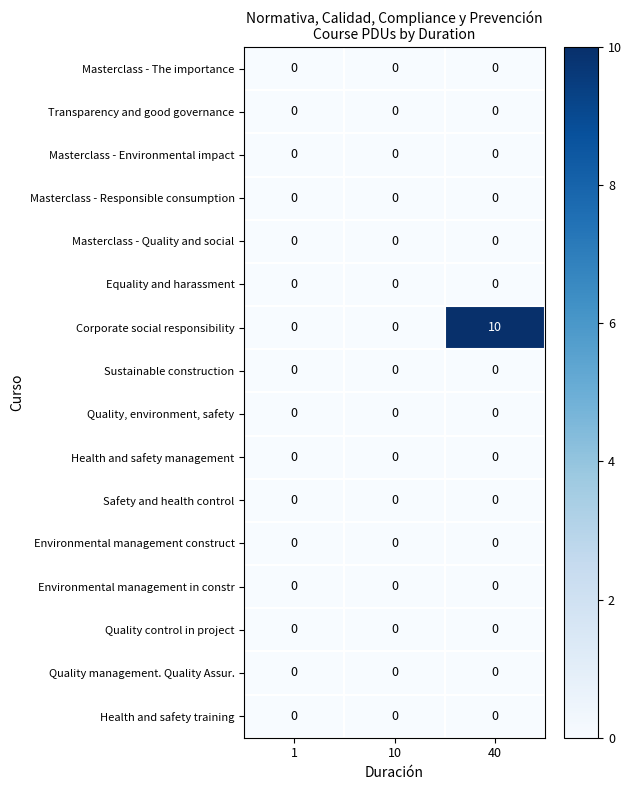

The value of Quality control in project at 1 is 0. True or false?

True